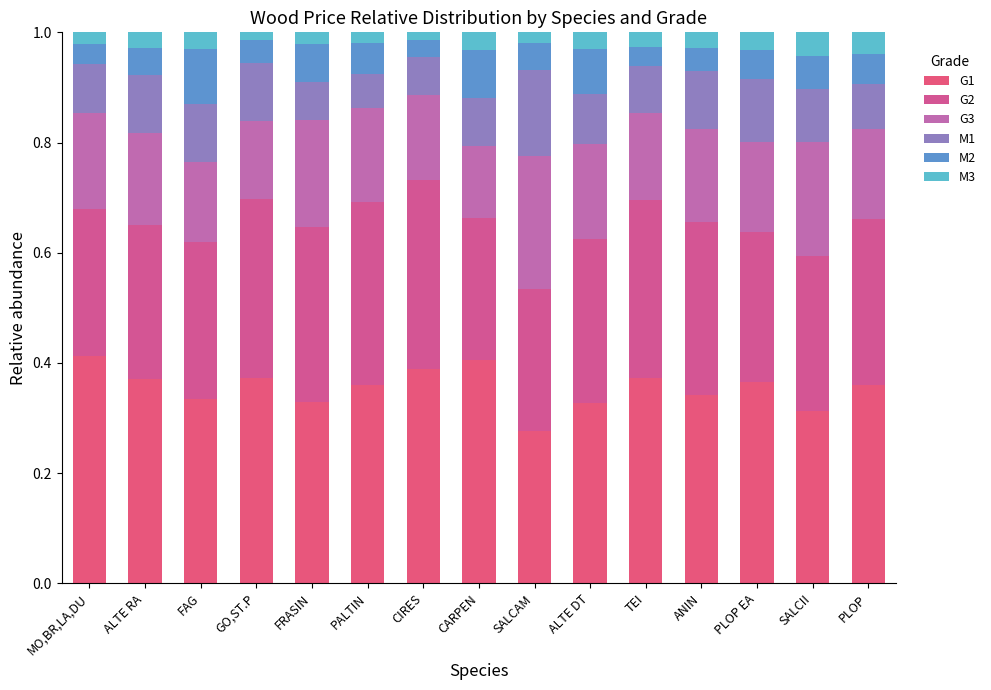

Does the chart contain stacked bars?

Yes